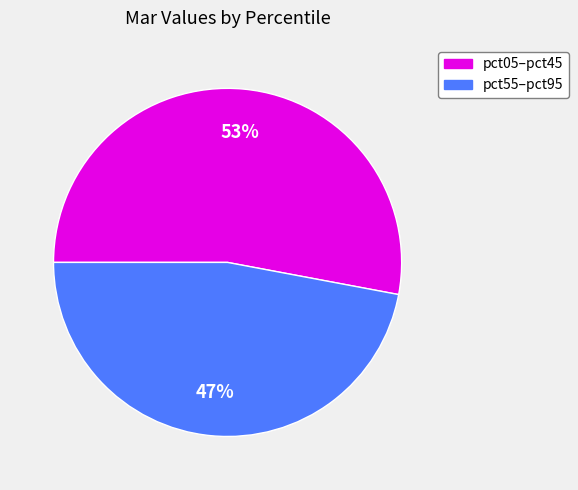

Is there a majority slice in this chart?

Yes